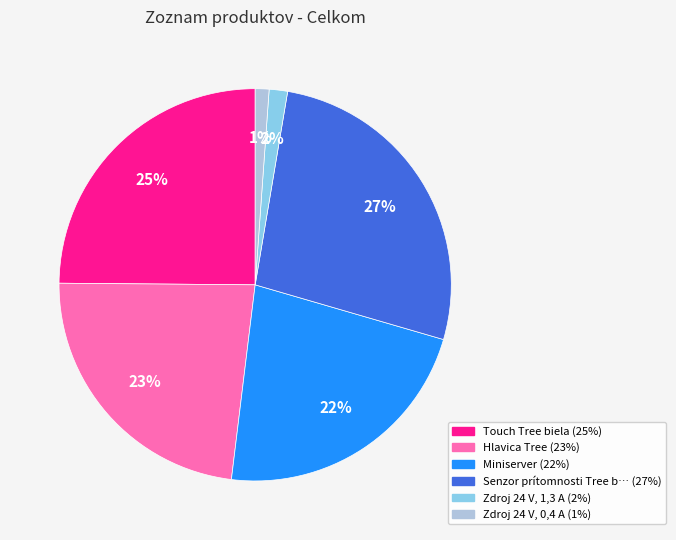

To the nearest percent, what is the average slice percentage?

17%